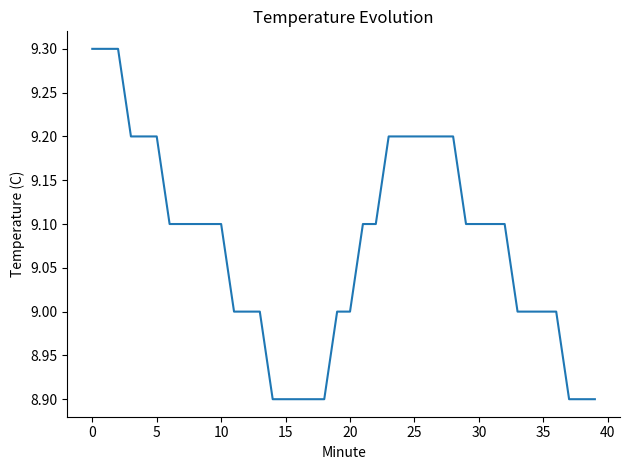

What is the maximum value shown in the chart?

9.3